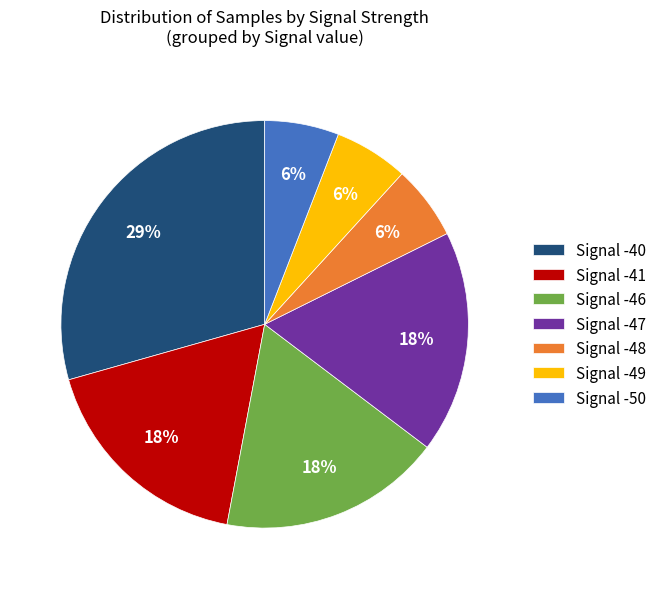

What is the largest slice in the pie chart?

Signal -40